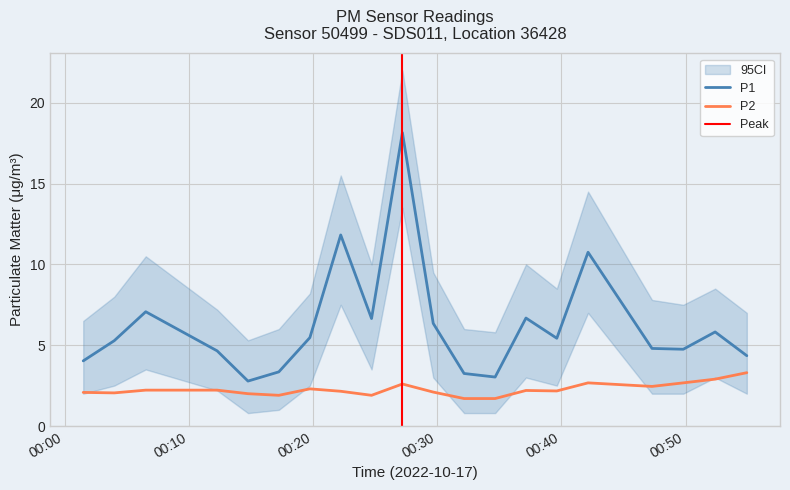

True or false: P2 and P1 cross at least once.

False